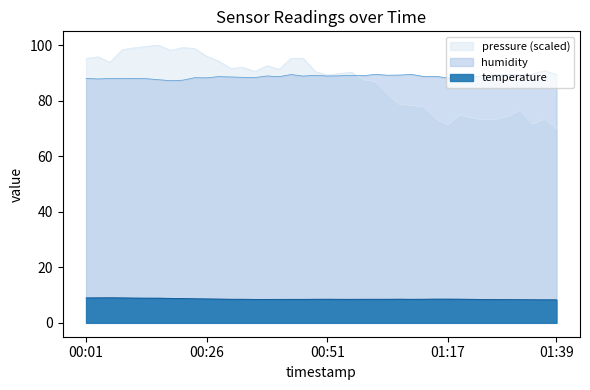

Where is the first local maximum for temperature?

00:06